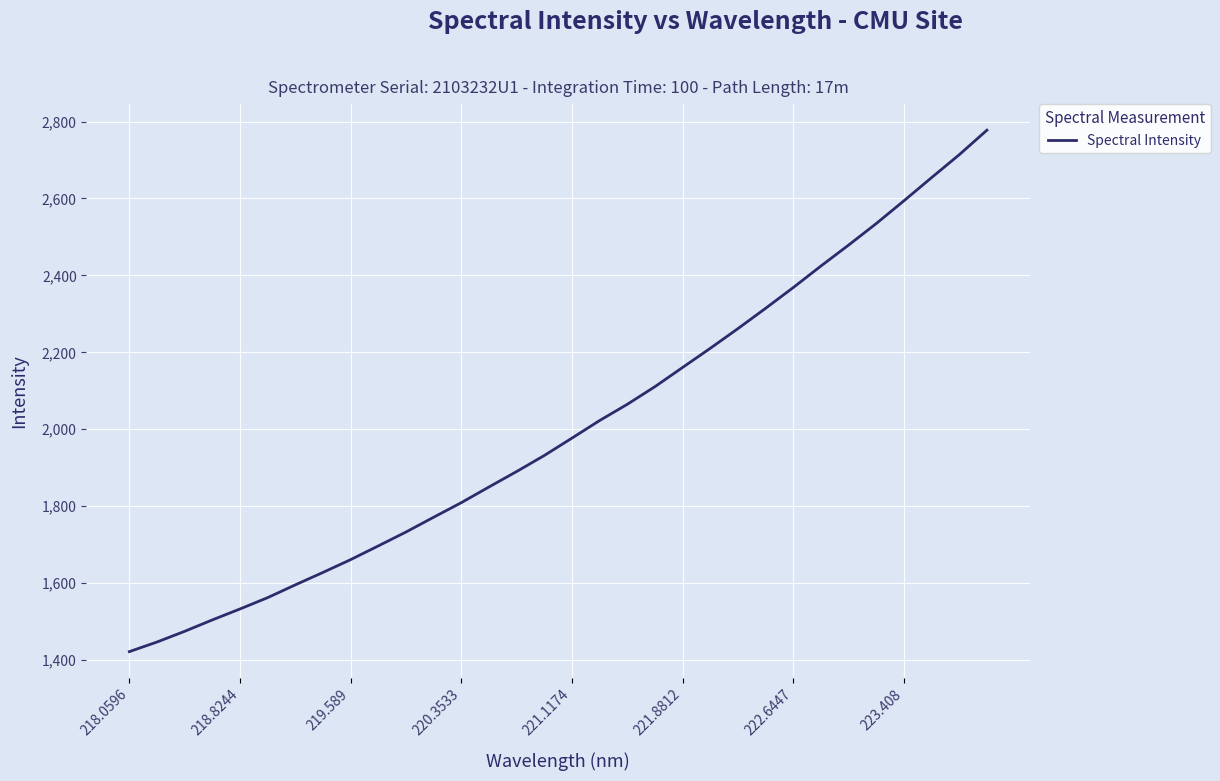

What is the minimum value shown in the chart?

1422.0